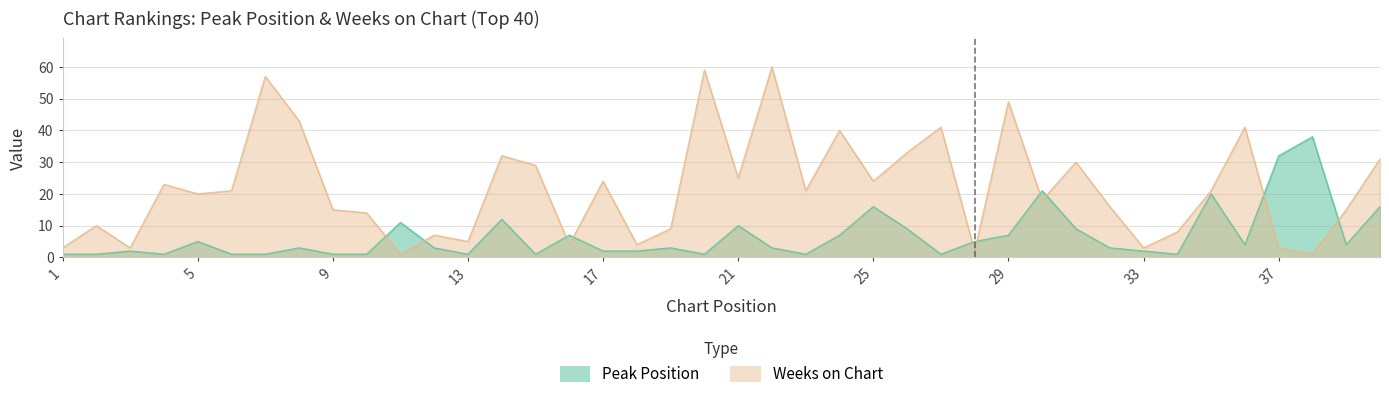

How many intersections are there between Peak Position and Weeks on Chart?

10